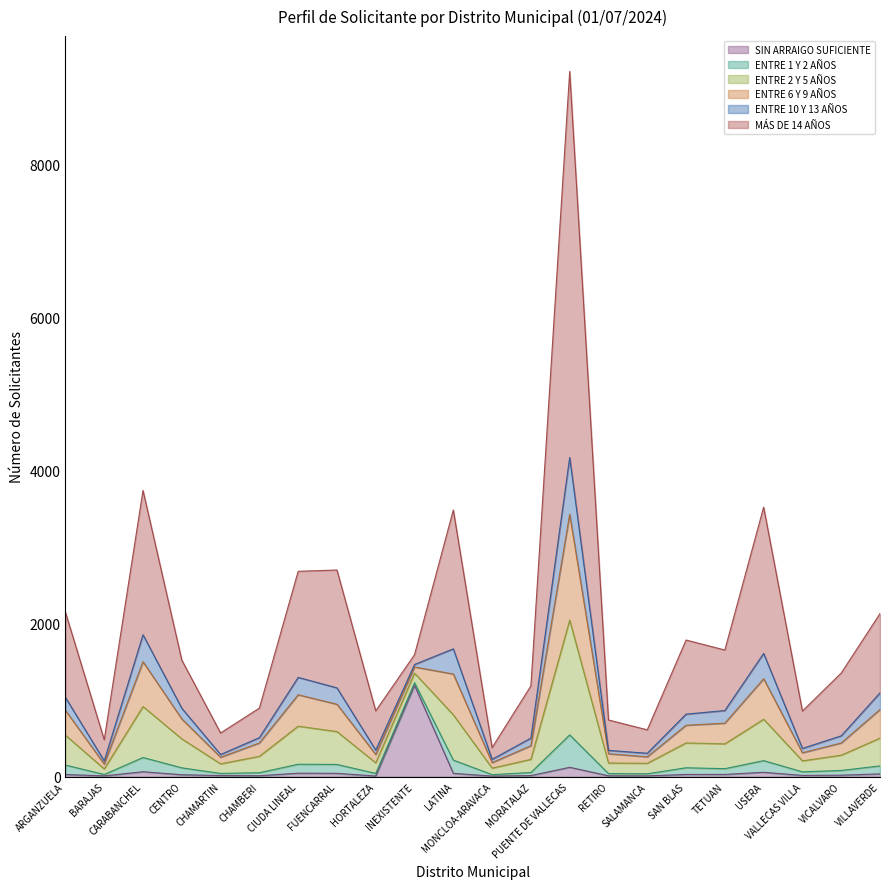

What is the difference between the highest and lowest values at CHAMARTIN?

266